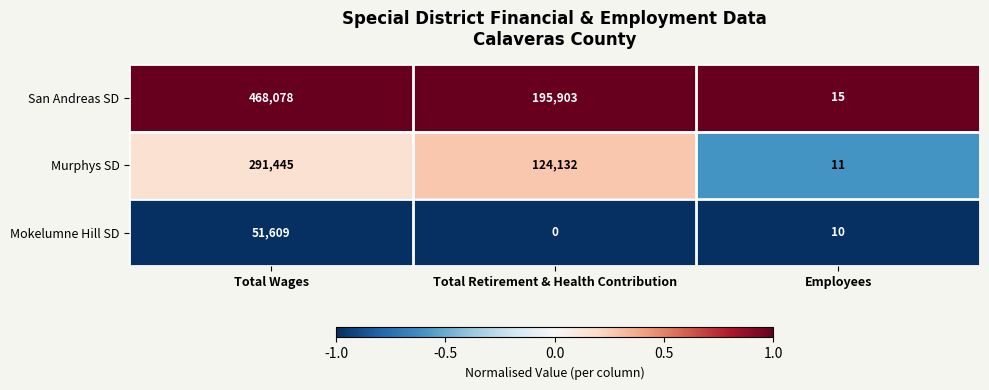

Which series has the largest range (max minus min)?

San Andreas SD